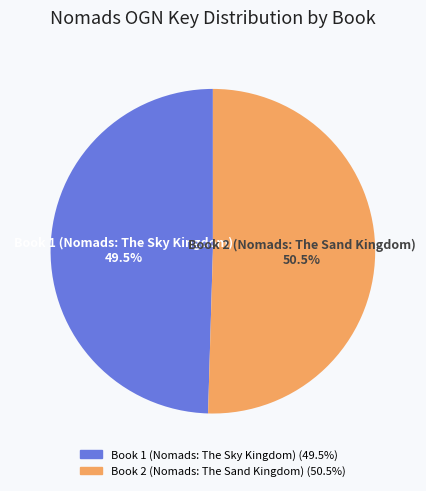

Approximately how many times larger is the value at Book 1 (Nomads: The Sky Kingdom) compared to Book 2 (Nomads: The Sand Kingdom)?

1.0